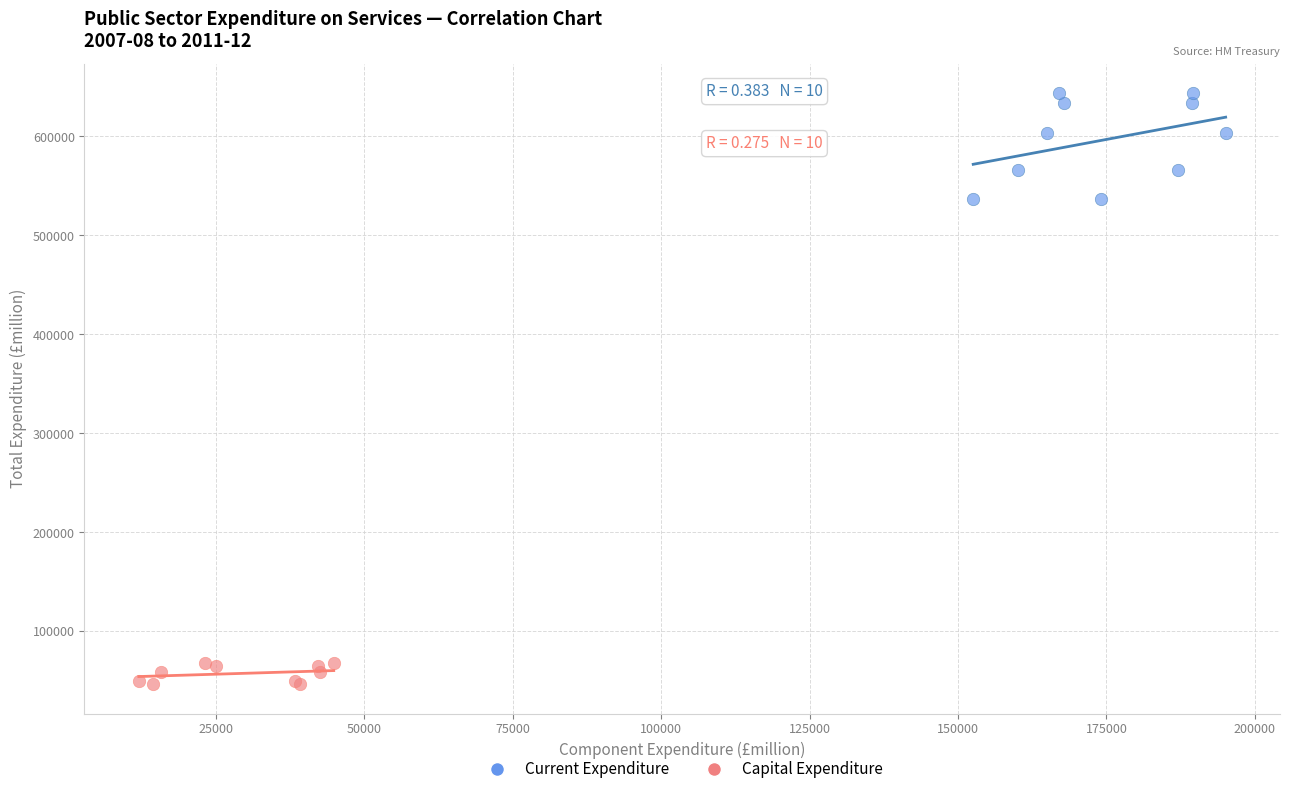

Which series contains the lowest Y value?

Capital Expenditure